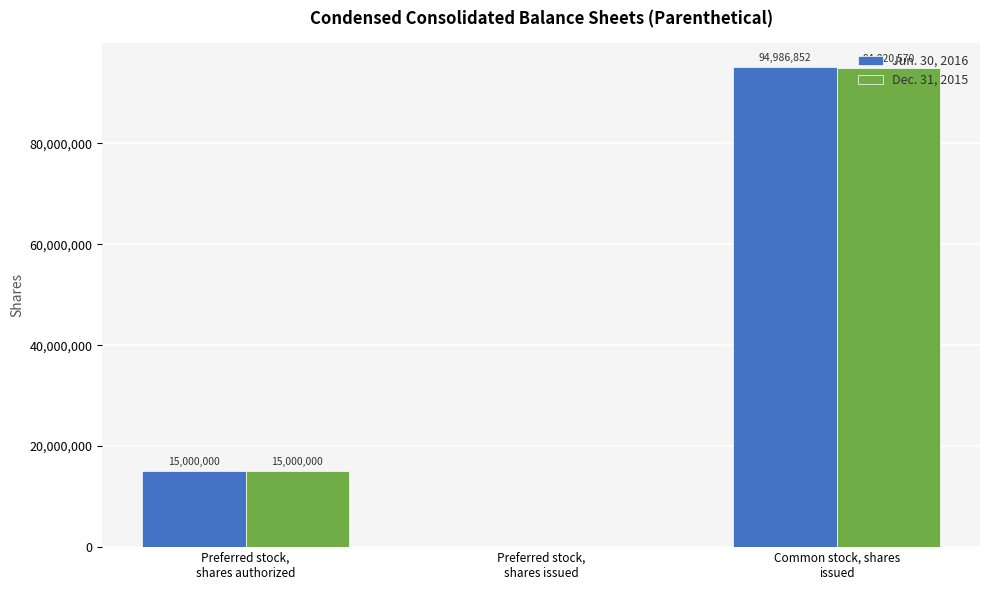

Are the bars horizontal?

No